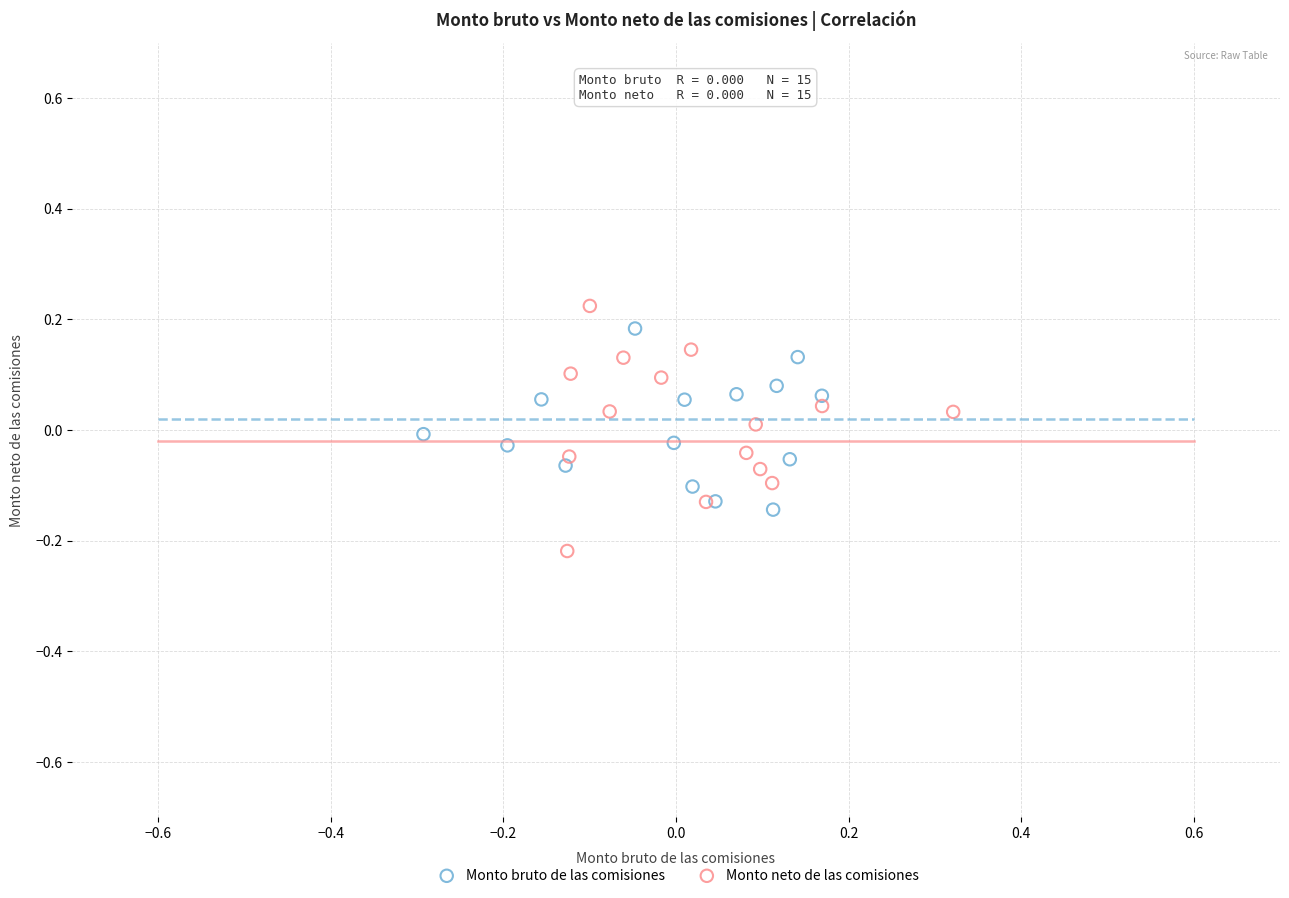

Which series contains the lowest Y value?

Monto neto de las comisiones